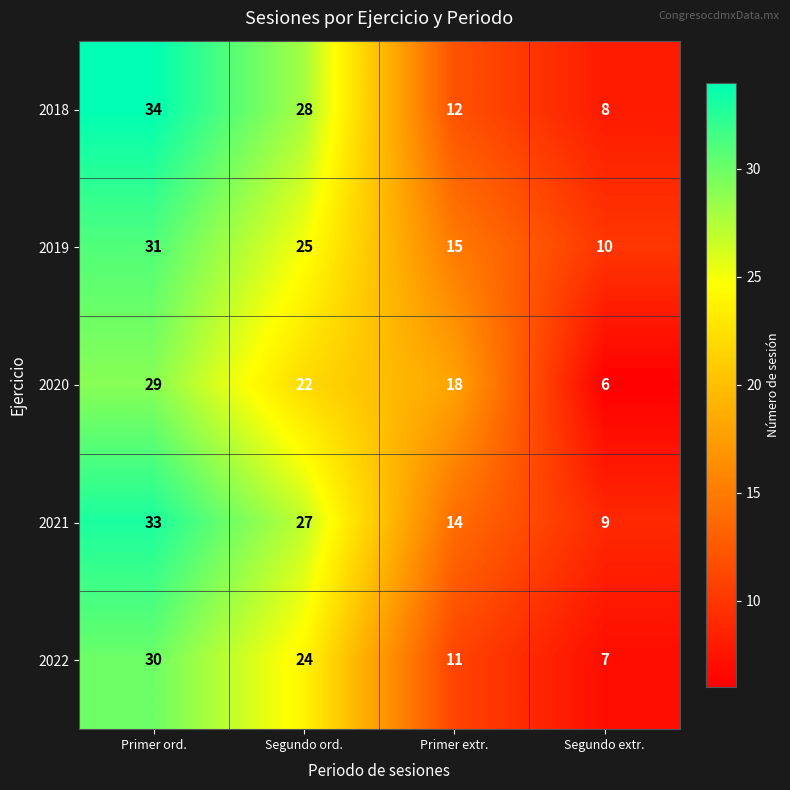

Rank the series by their maximum value, from highest to lowest.

2018, 2021, 2019, 2022, 2020